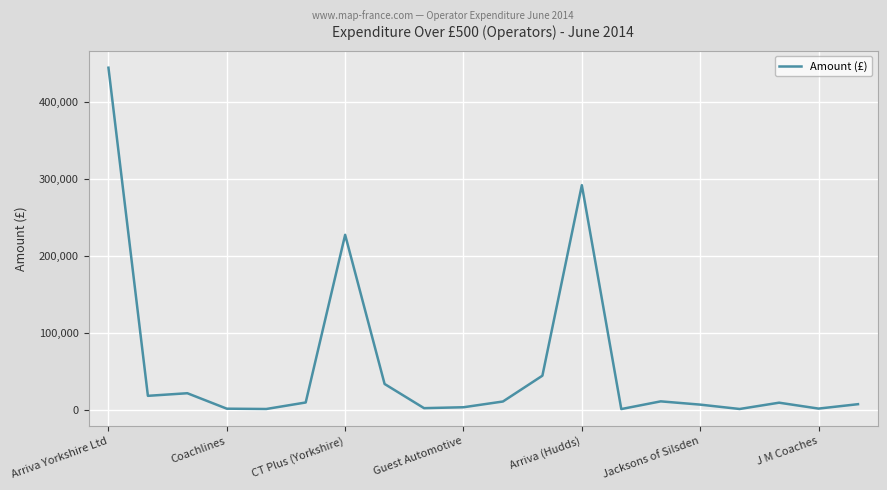

What is the difference between the maximum and minimum values?

442915